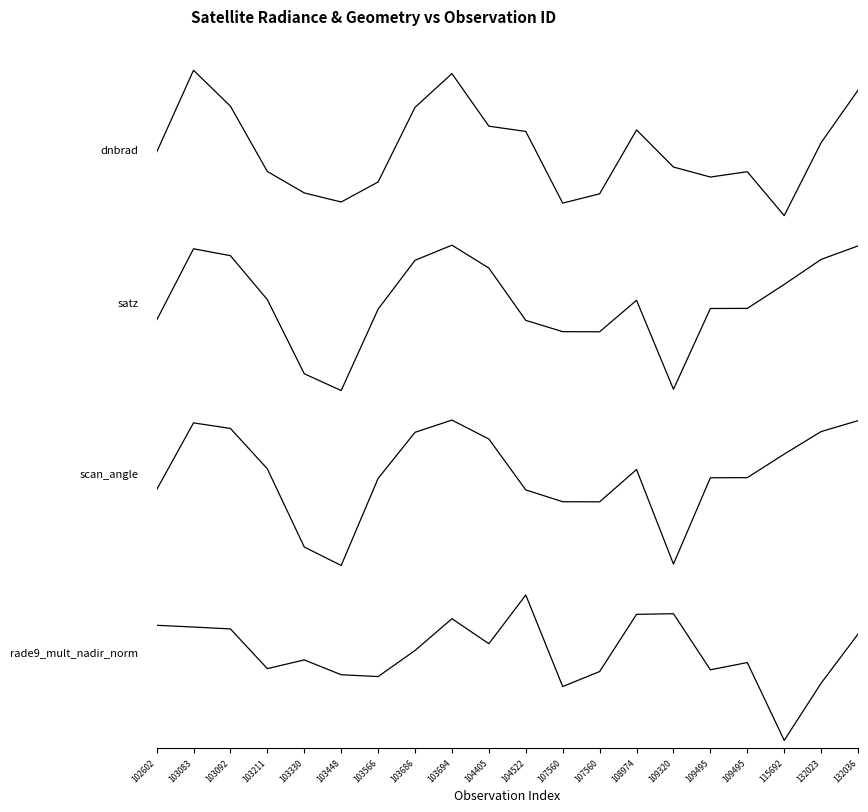

How many positive values does the dnbrad series have?

9